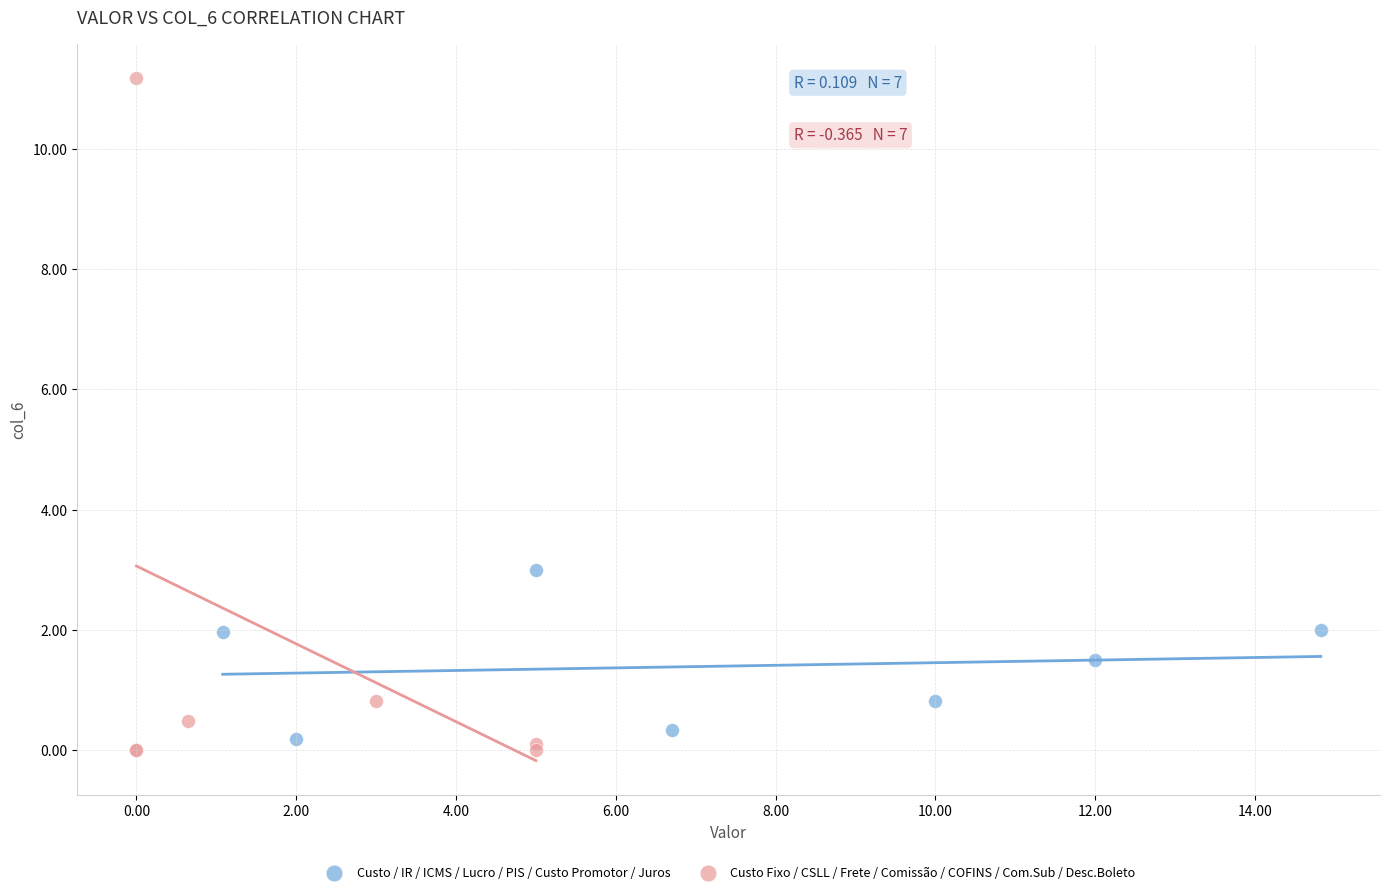

Which series contains the lowest Y value?

Custo Fixo / CSLL / Frete / Comissão / COFINS / Com.Sub / Desc.Boleto